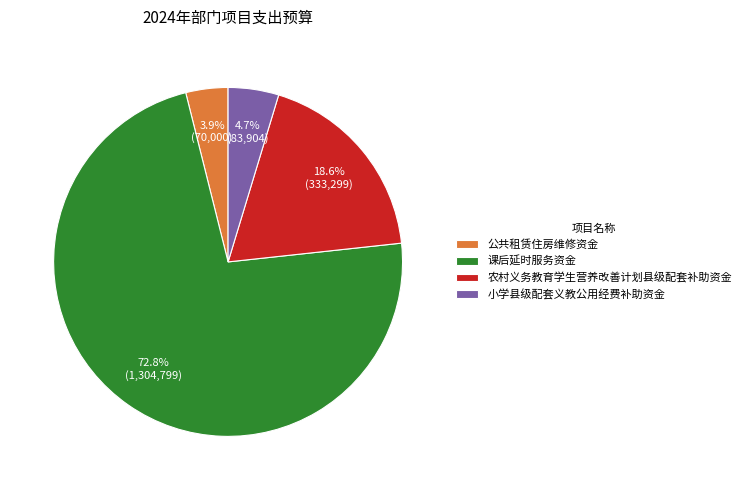

Is the sum of 公共租赁住房维修资金 and 小学县级配套义教公用经费补助资金 greater than half?

No